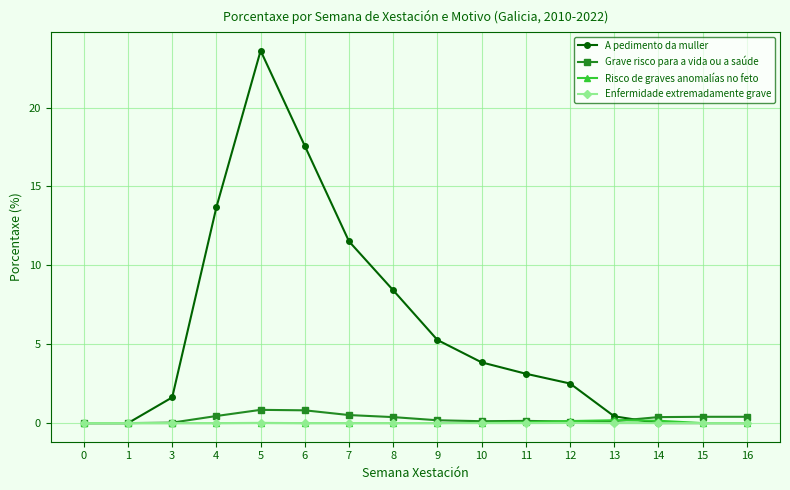

Where is the first local maximum for A pedimento da muller?

5